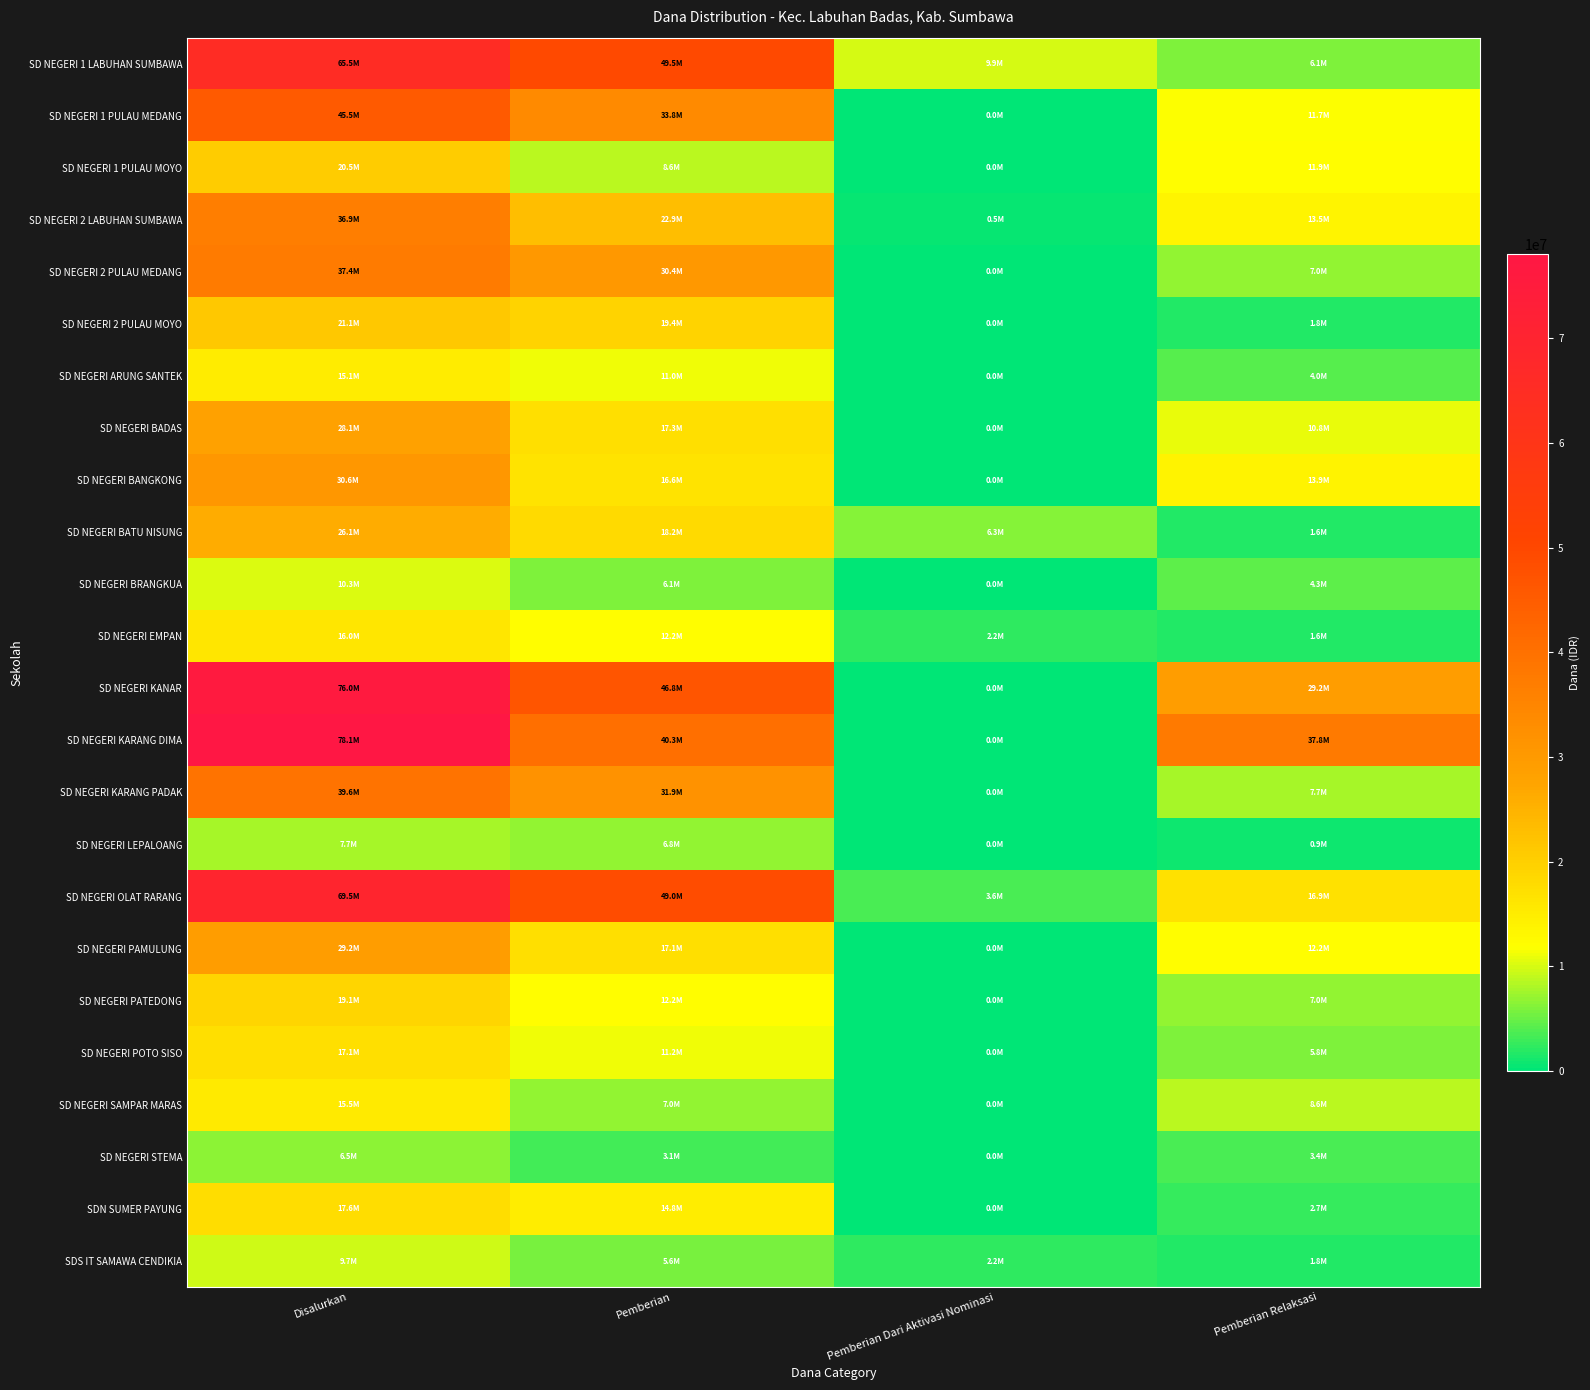

Count the number of categories in the chart.

4